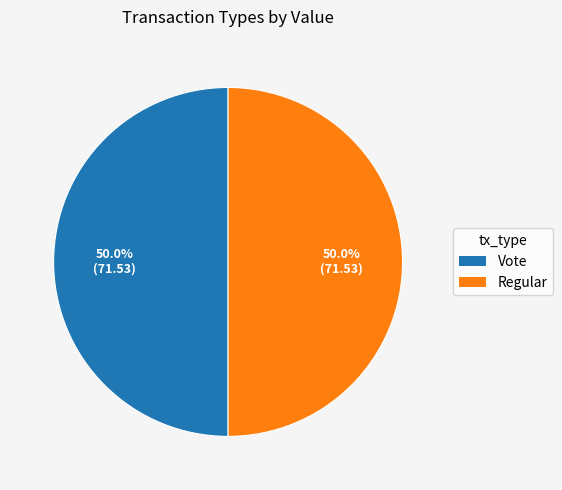

To the nearest percent, what portion does Vote represent?

50%